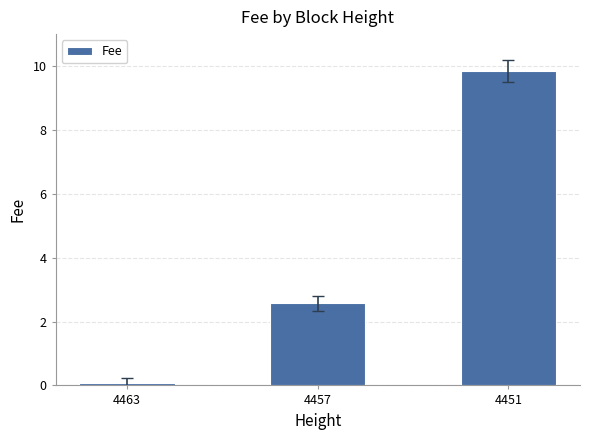

Is it true that the value at 4451 is 9.8?

True